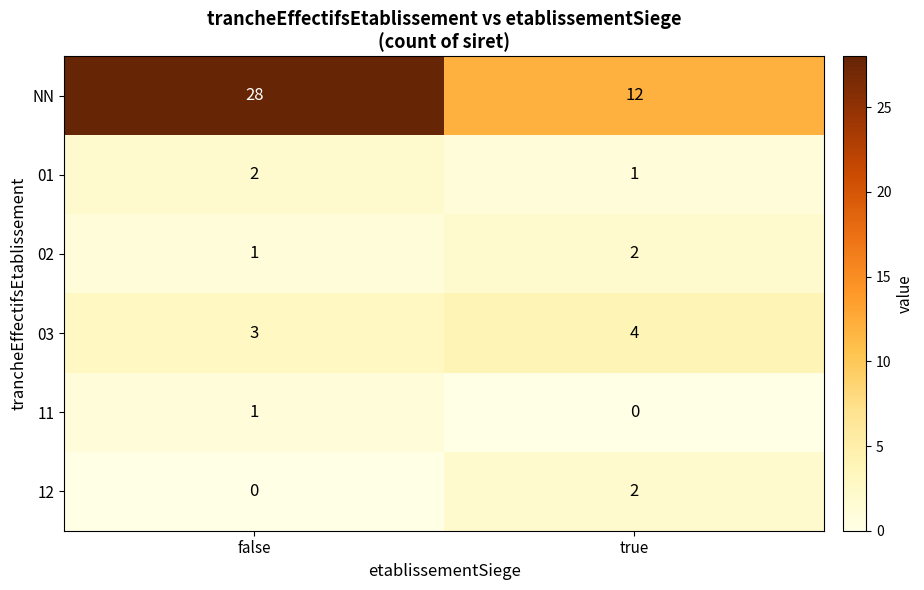

Is it true that 11 equals 0 at true?

True